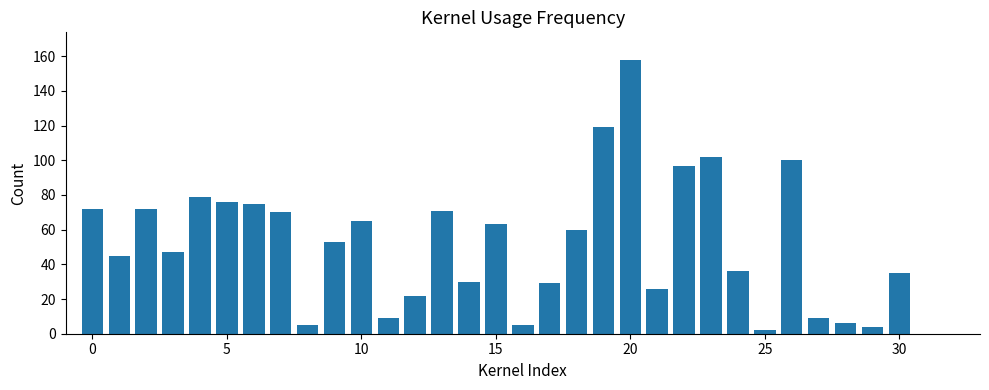

Does the chart contain stacked bars?

No